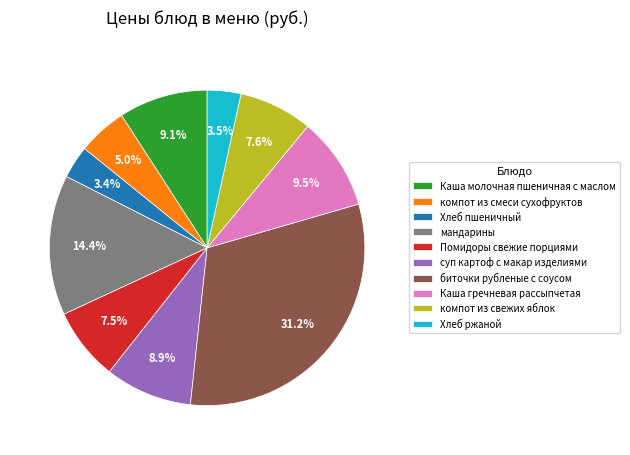

Approximately how many times larger is the value at мандарины compared to Каша молочная пшеничная с маслом?

1.6